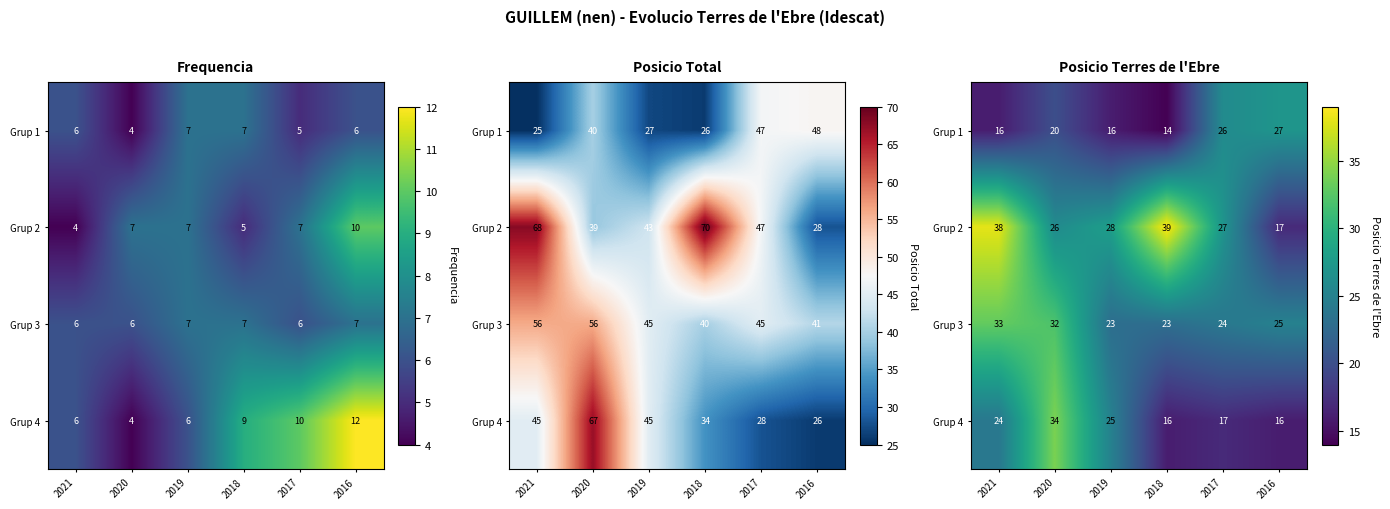

Rank the categories by Grup 3 value from highest to lowest.

2021, 2020, 2016, 2017, 2019, 2018